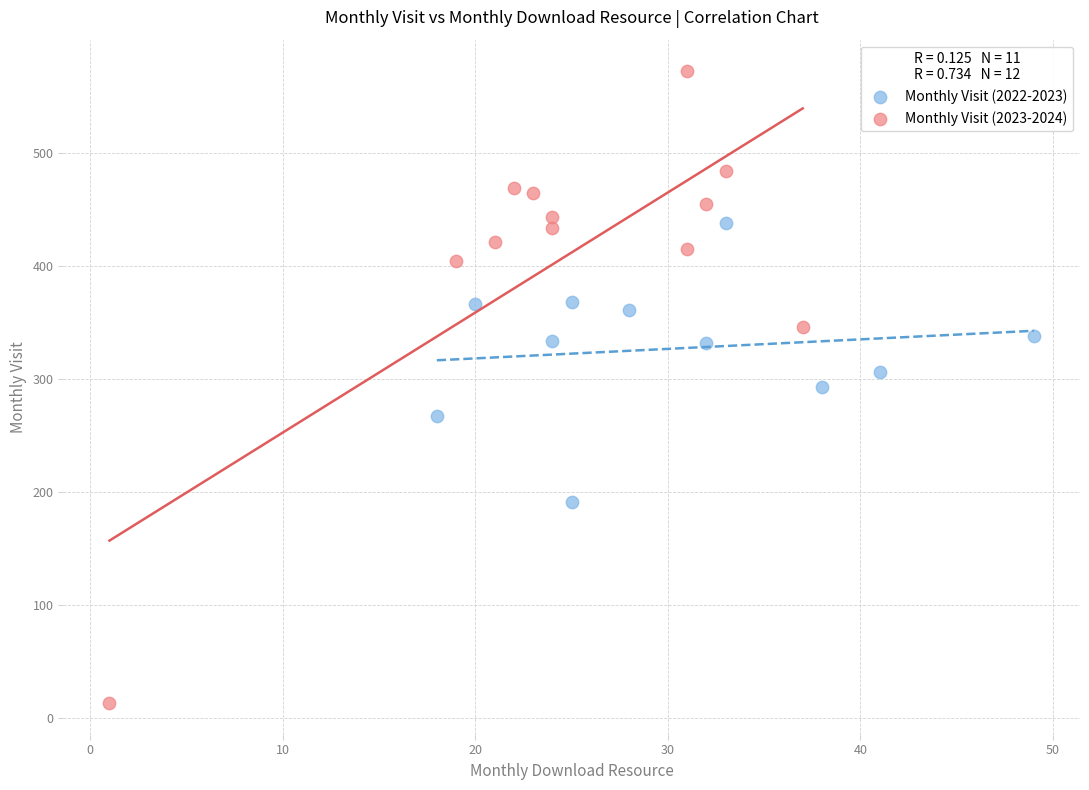

Which series reaches the minimum Y coordinate?

Monthly Visit (2023-2024)